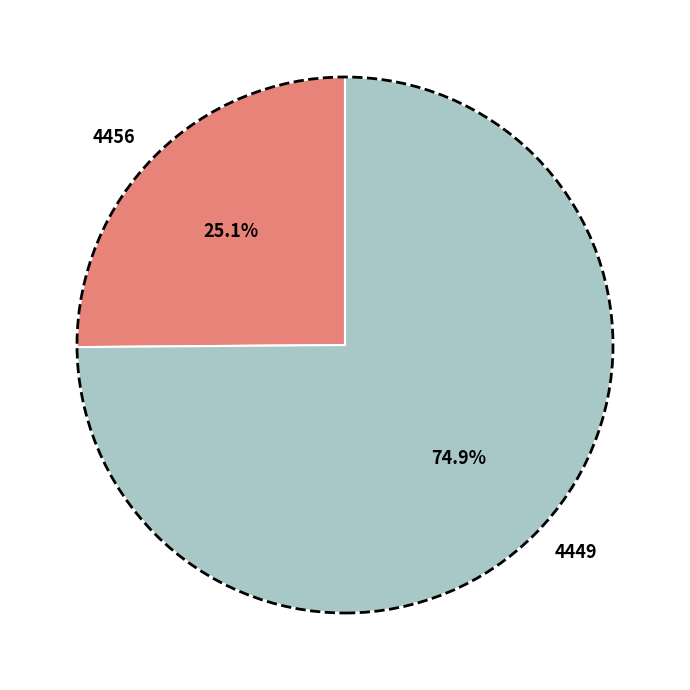

How many slices are in this pie chart?

2